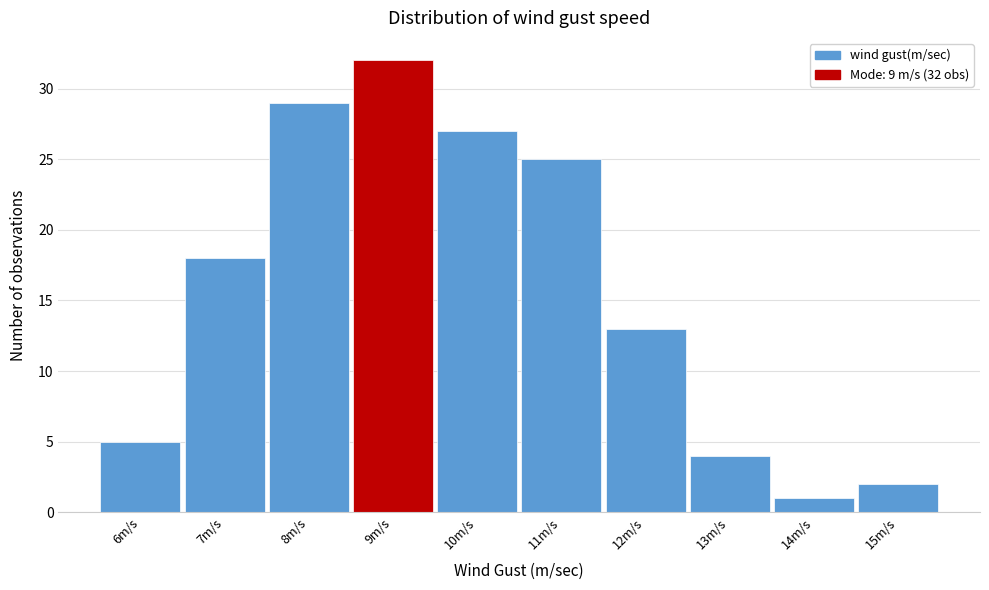

Which range on the x-axis has the tallest bar?

8.5 to 9.5